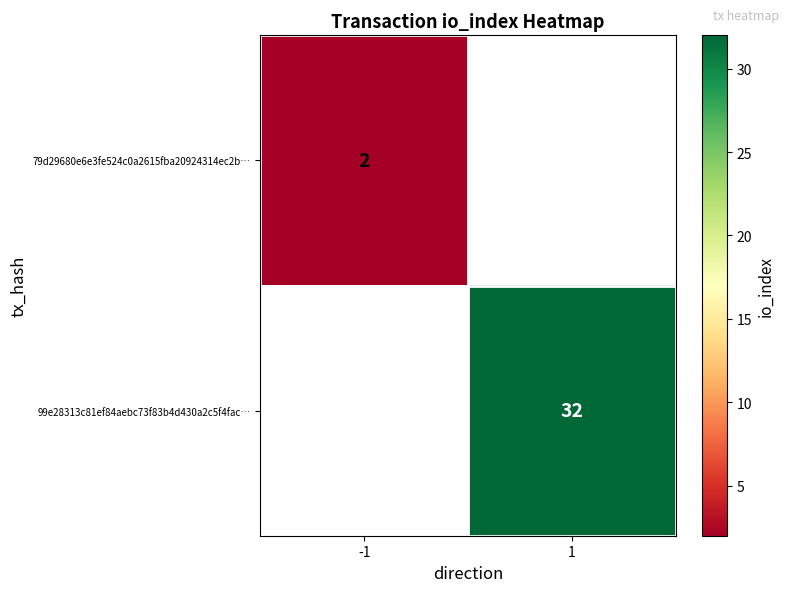

At which category does the chart reach its peak across all series?

1